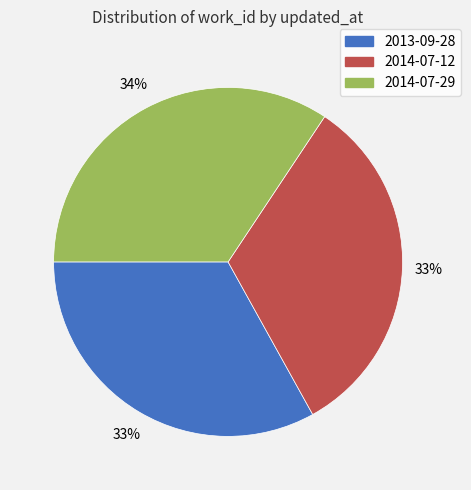

Which has a higher value, 2014-07-12 or 2014-07-29?

2014-07-29